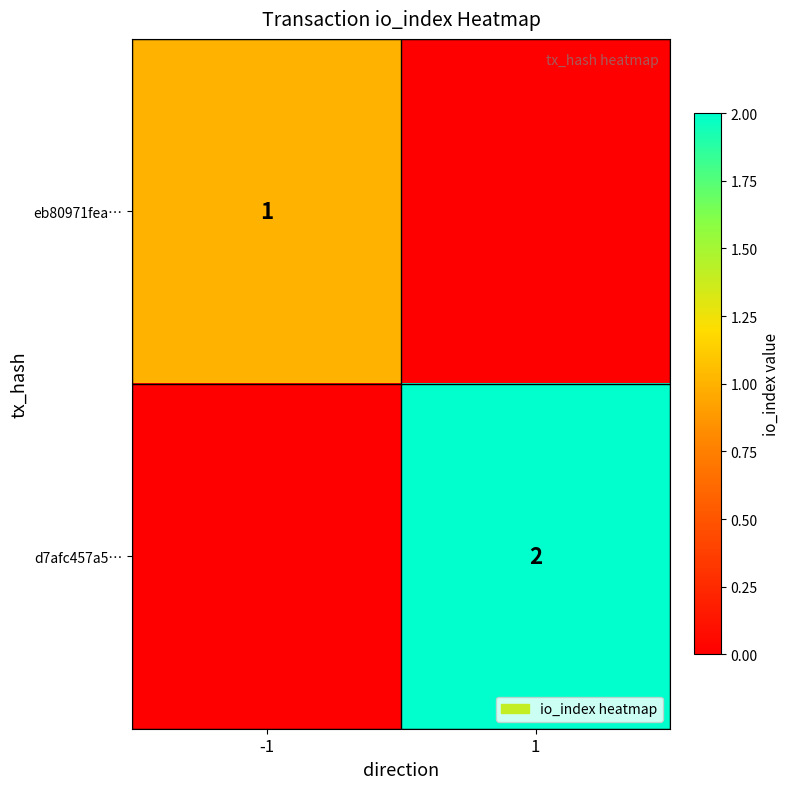

The value of d7afc457a5… at 1 is 4. True or false?

False